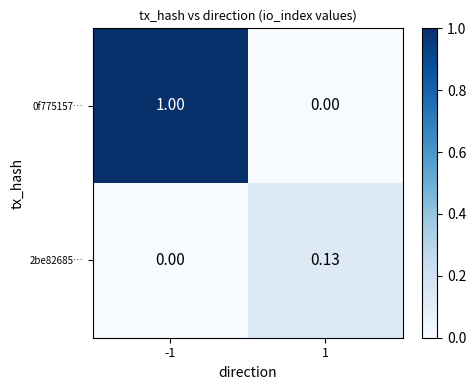

Count the number of data series in this chart.

2